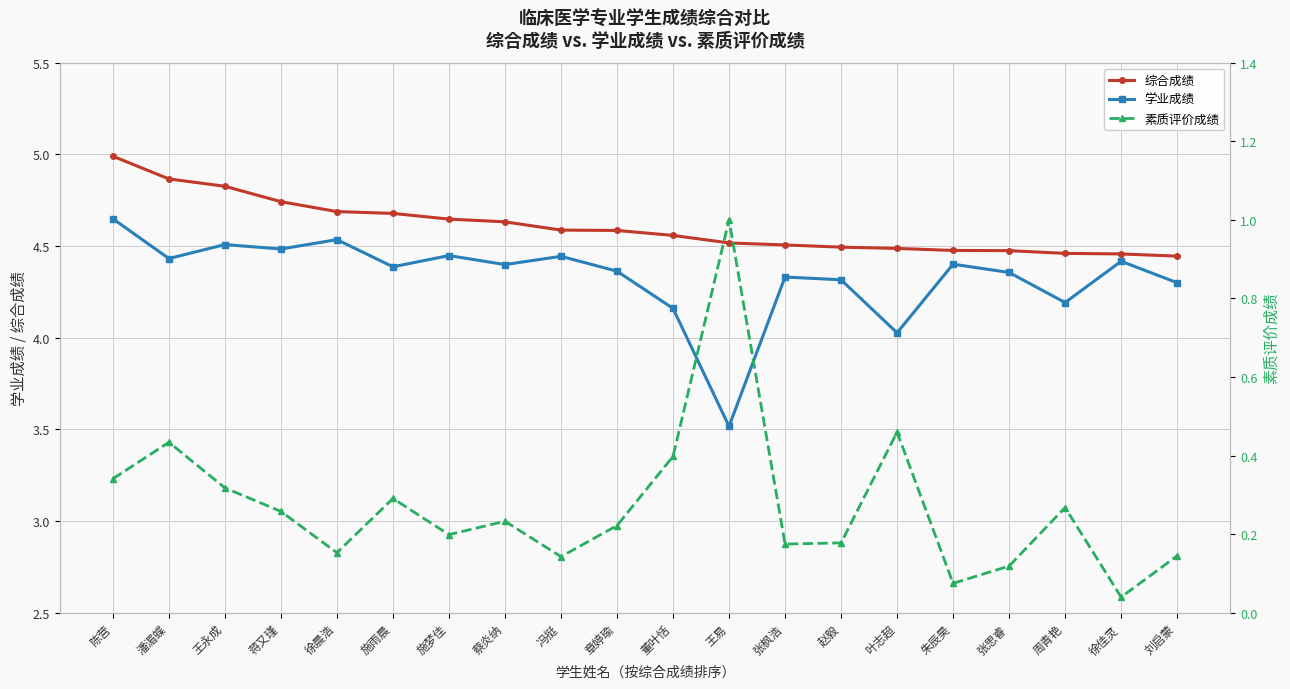

Is it true that 素质评价成绩 equals 0.3 at 陈营?

True